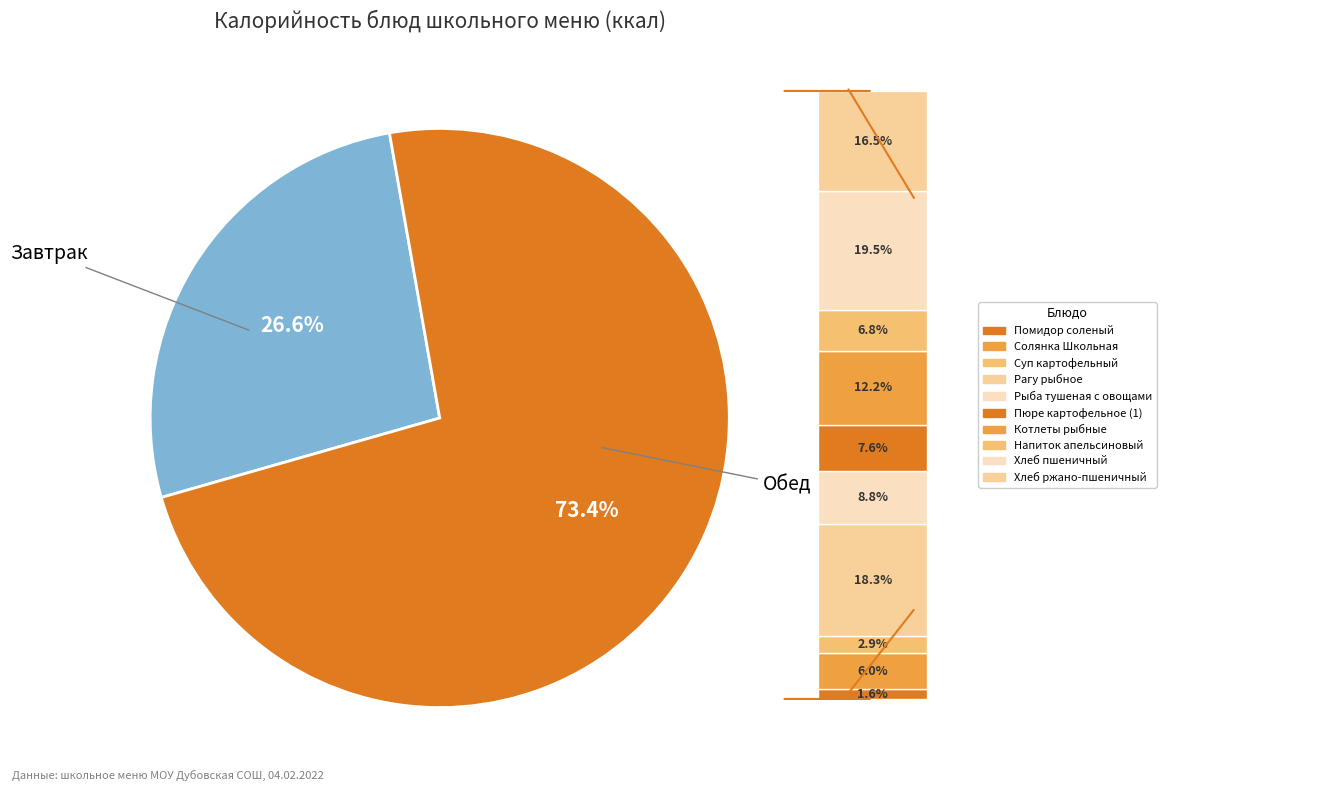

Is it true that Котлеты рыбные is 9% of the pie?

True